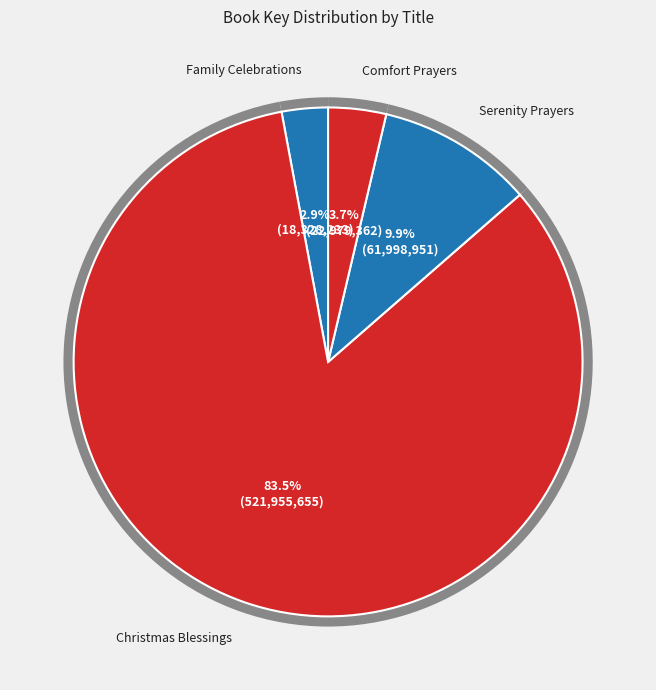

Which slice is the largest?

Christmas Blessings